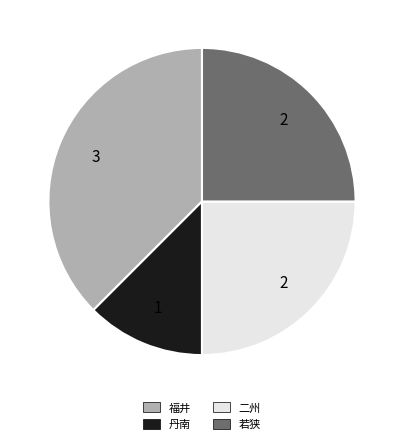

Count the number of slices in the pie.

4